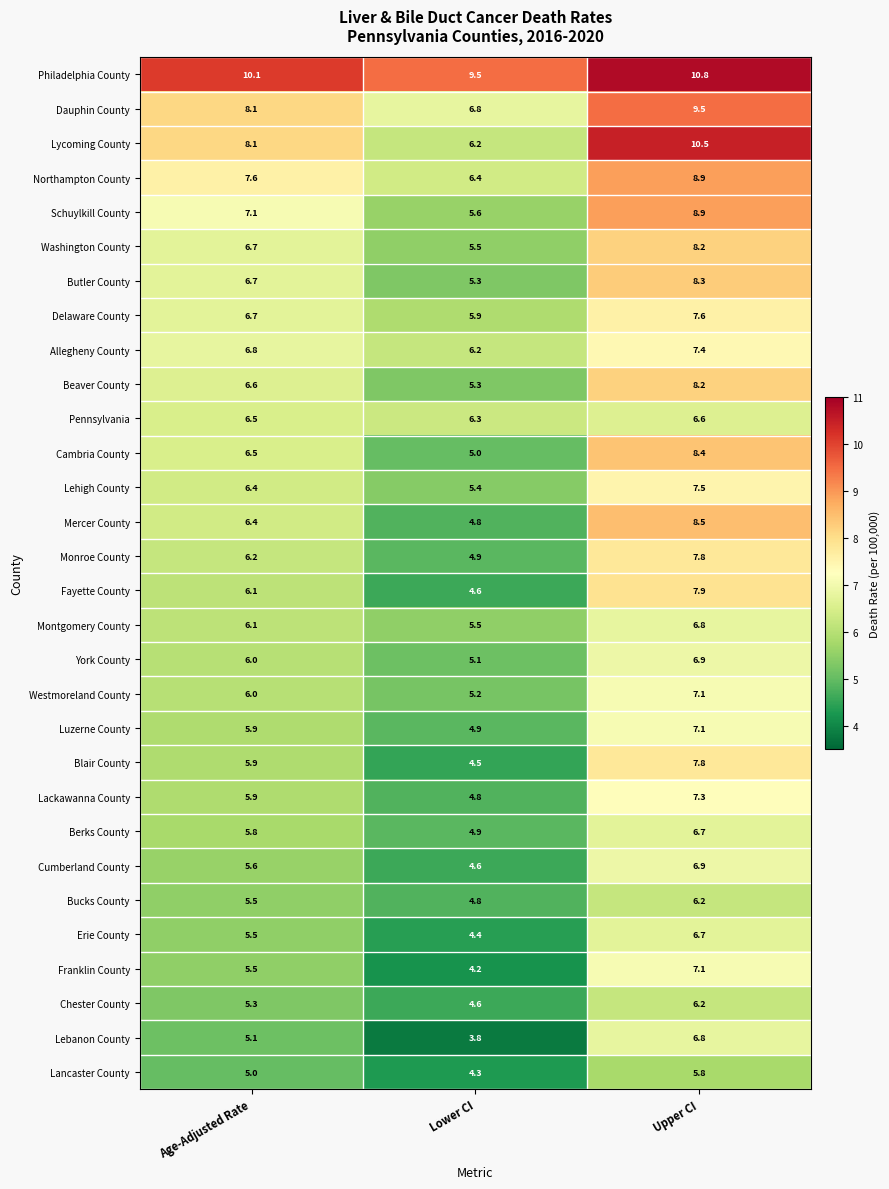

Which series changed the most between Lower CI and Upper CI?

Lycoming County